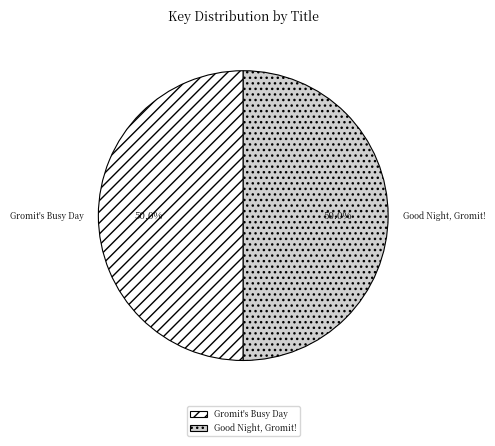

Is the sum of Gromit's Busy Day and Good Night, Gromit! greater than half?

Yes